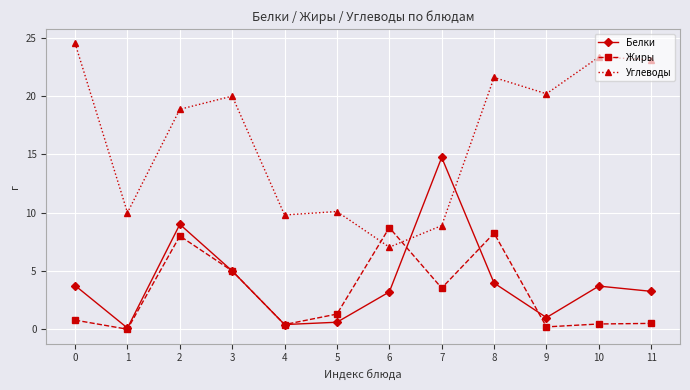

What is the value of the Углеводы point at the 6th from the left?

10.1